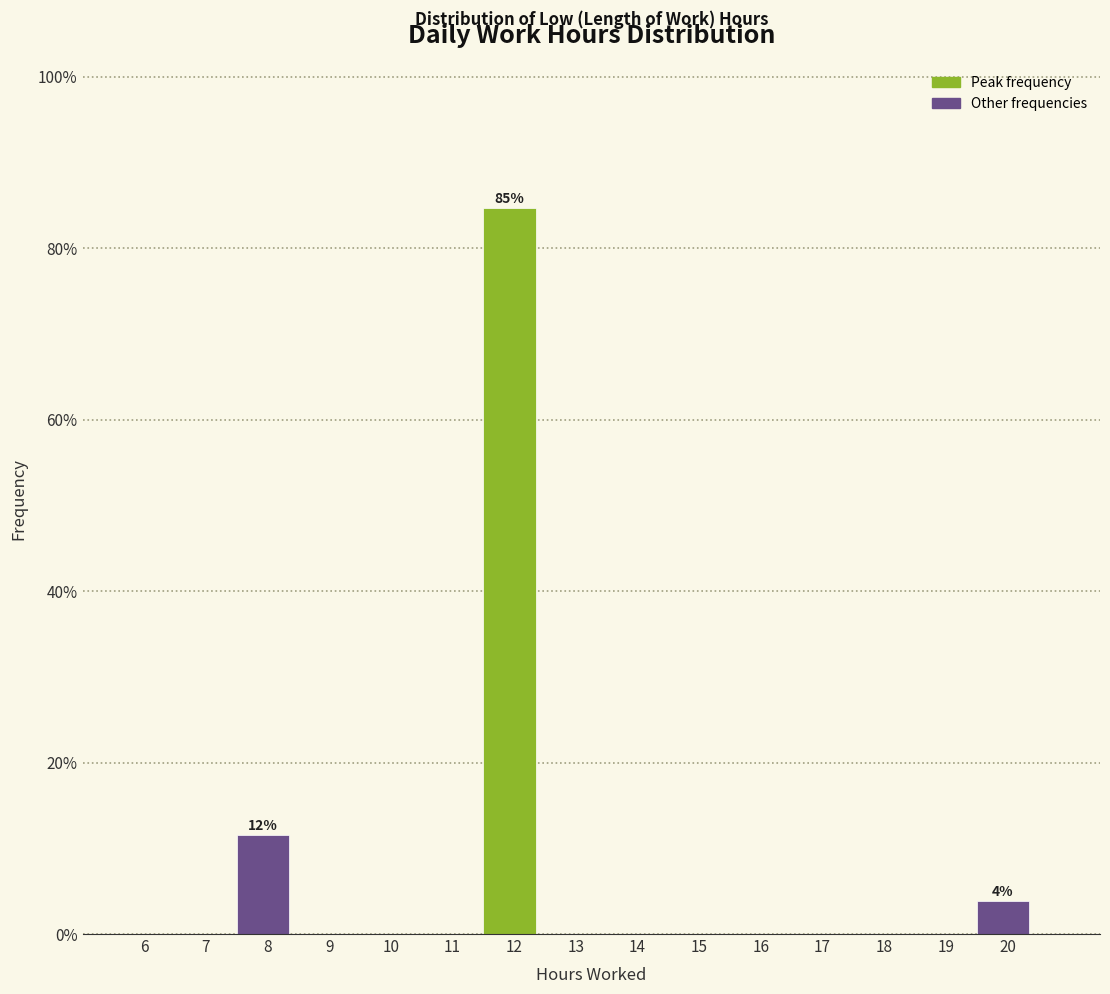

Reading left to right, what are all the values shown in this chart?

6=0.0	7=0.0	8=11.5	9=0.0	10=0.0	11=0.0	12=84.6	13=0.0	14=0.0	15=0.0	16=0.0	17=0.0	18=0.0	19=0.0	20=3.8